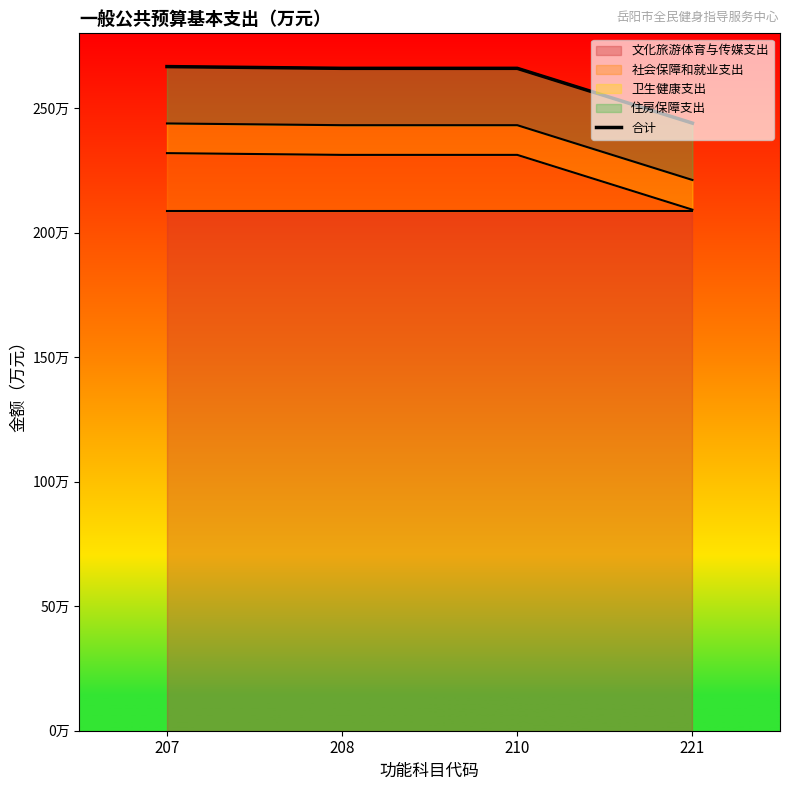

Where is the data nearest to the value 255?

208